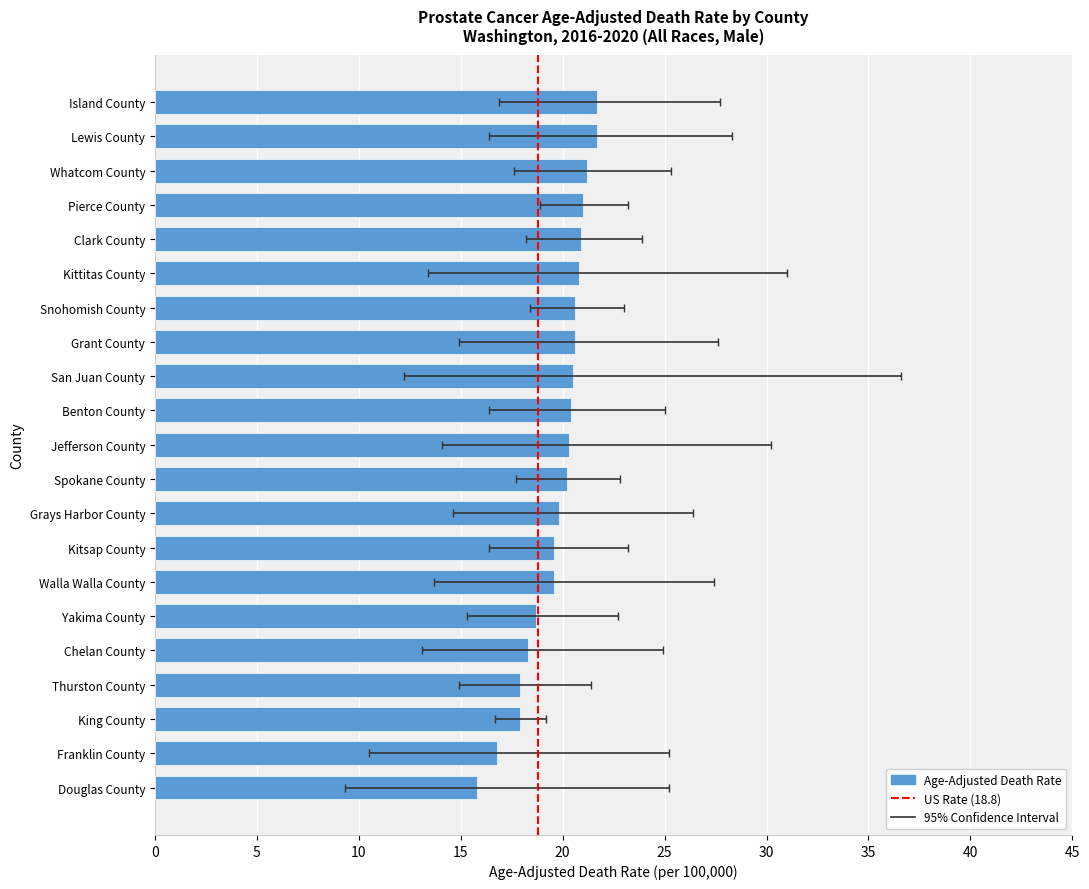

How many values in the Lower CI series exceed 15?

11